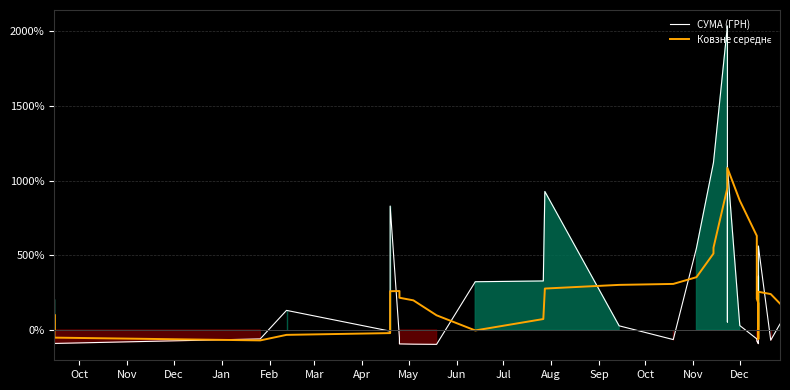

How many interior local valleys does the СУМА (ГРН) series have?

8